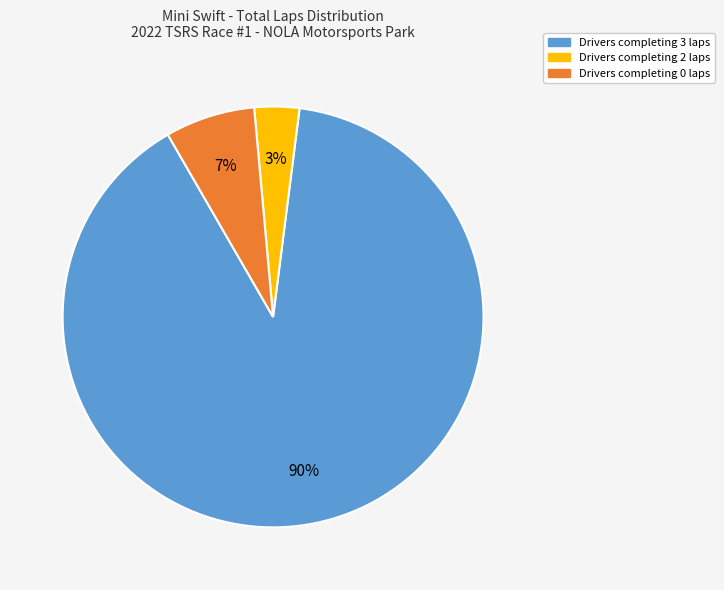

To the nearest percent, what is the average slice percentage?

33%